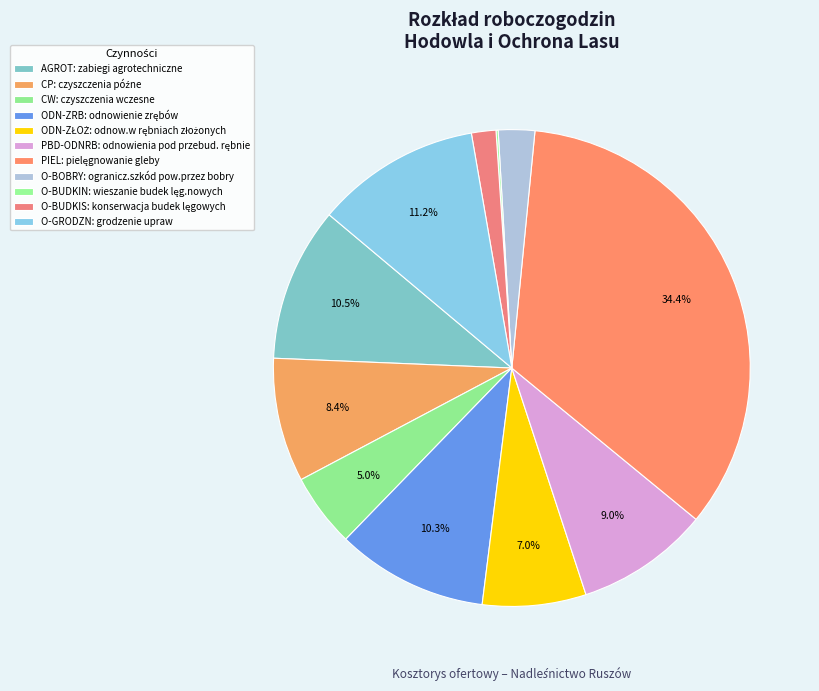

Which slice is the largest?

pielęgnowanie gleby